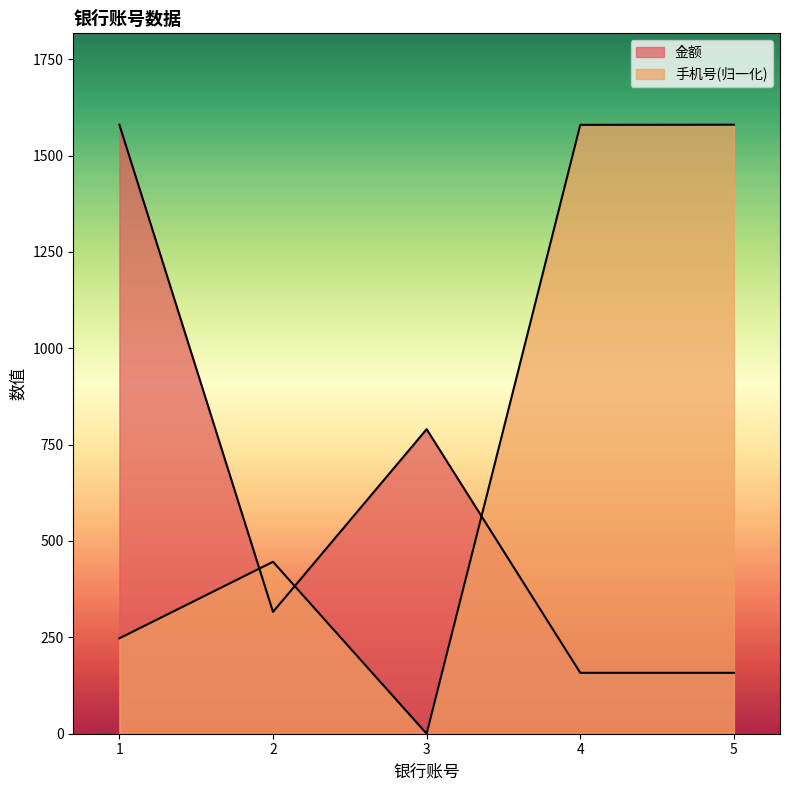

Between which two adjacent categories do 手机号 and 金额 first intersect?

1 and 2